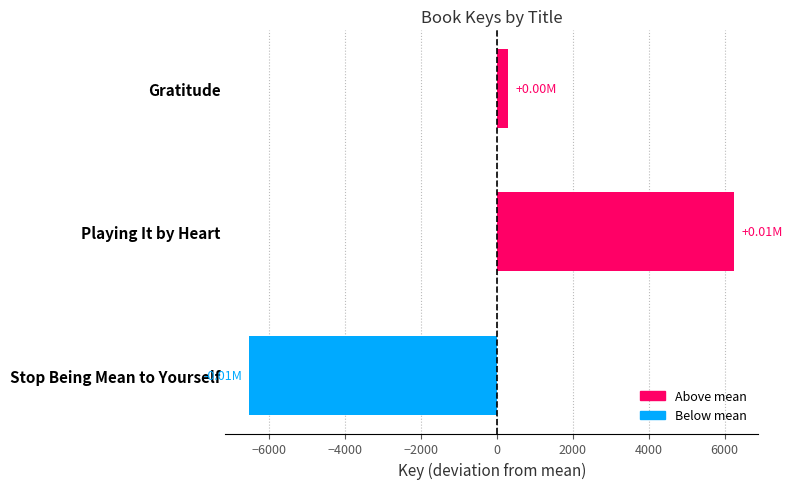

Count the number of categories in the chart.

3